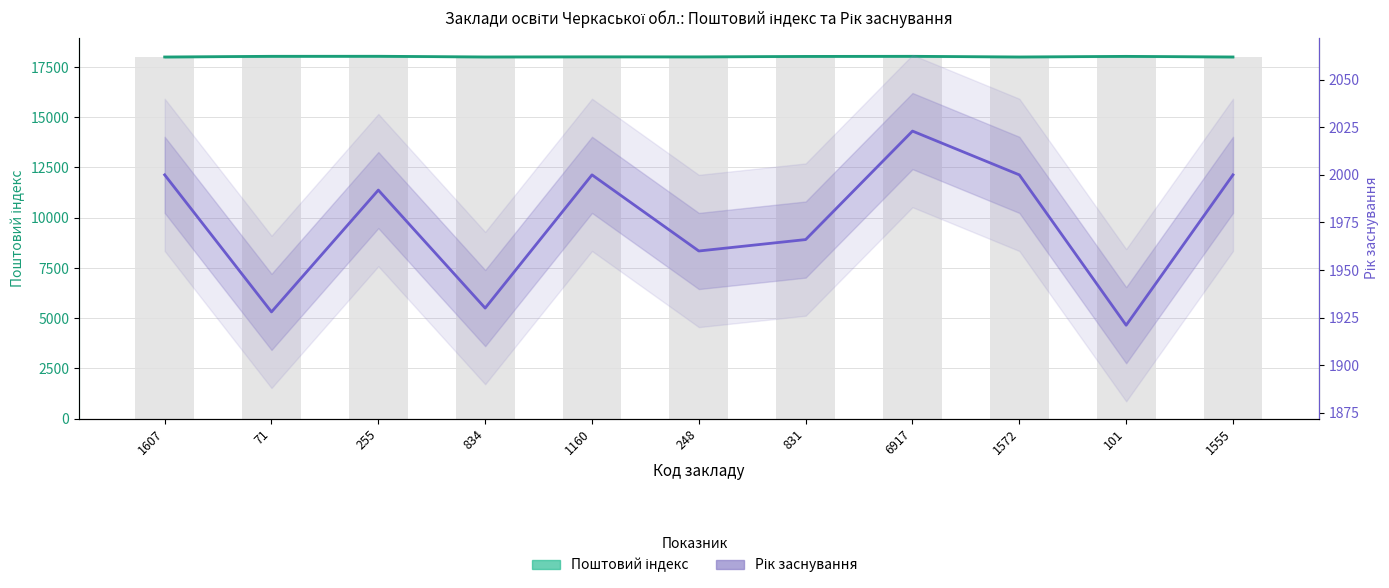

List the series in order of their overall mean, highest first.

Поштовий індекс, Рік заснування